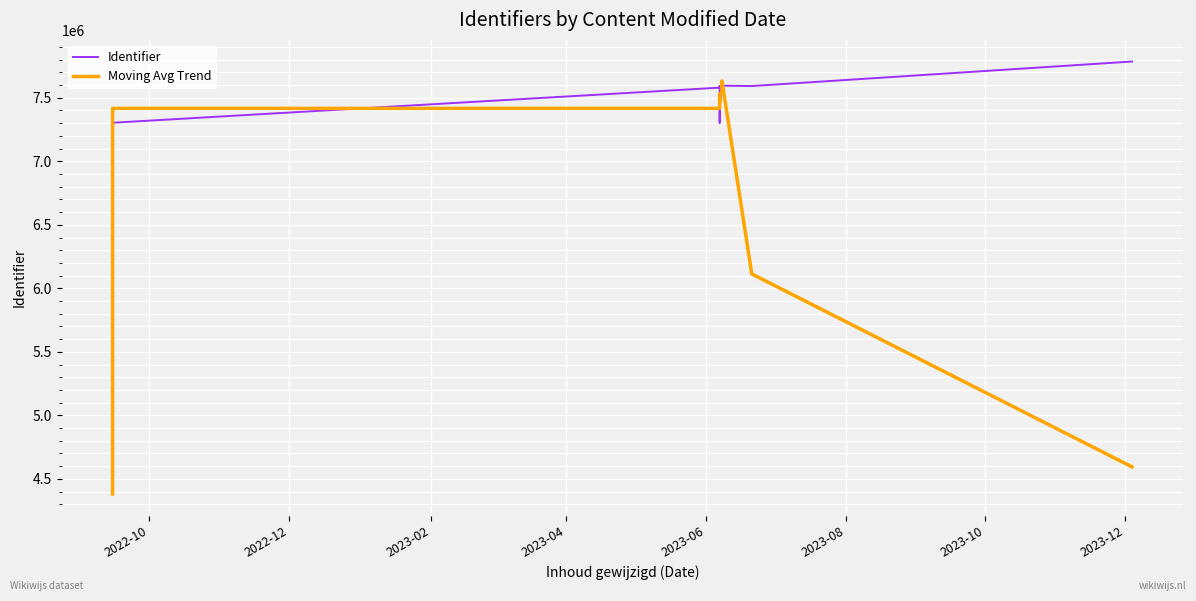

Which series ends up on top after the final intersection of Identifier and Moving Avg Trend?

Identifier